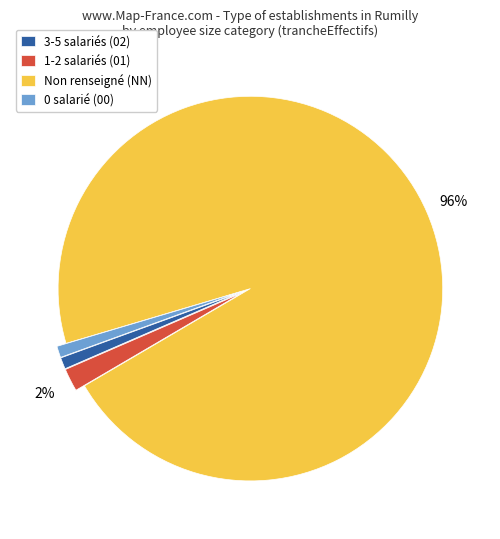

Do 3-5 salariés (02) and 0 salarié (00) together represent more than half of the pie?

No